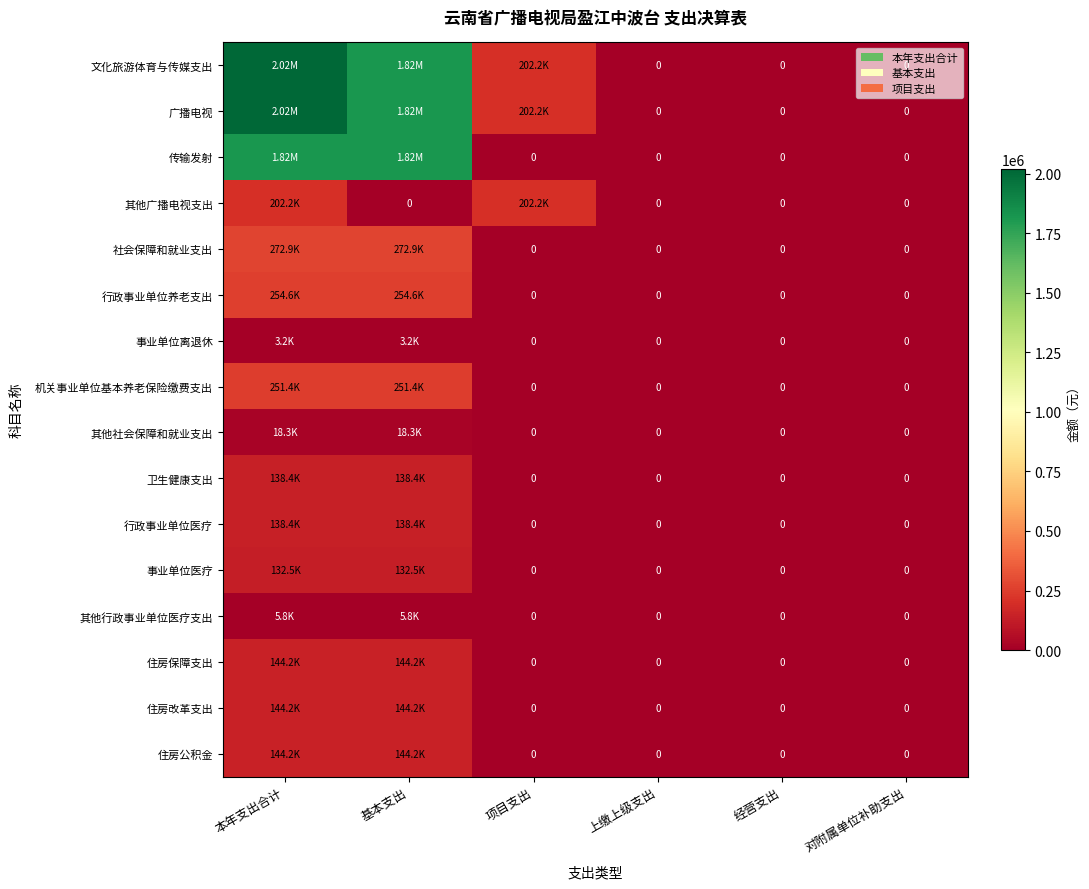

Which series has the widest spread of values?

文化旅游体育与传媒支出